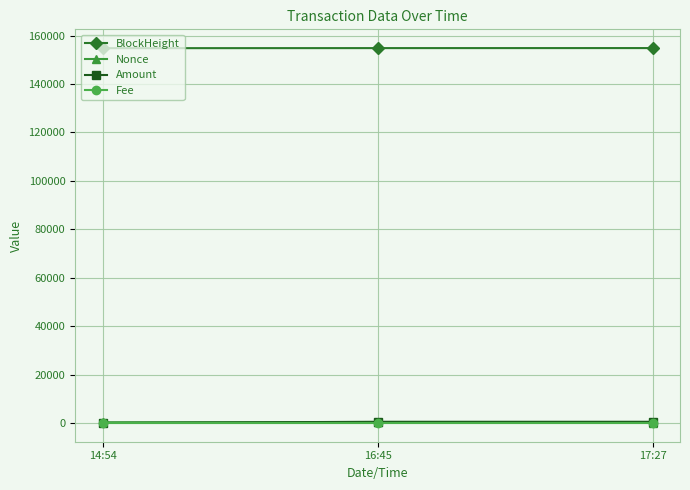

What is the label of the 2nd point from the right?

16:45